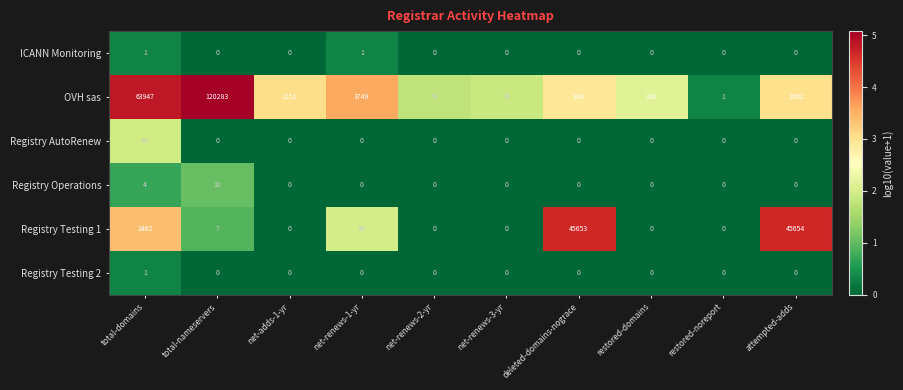

What is the sum of all Registry AutoRenew values?

88